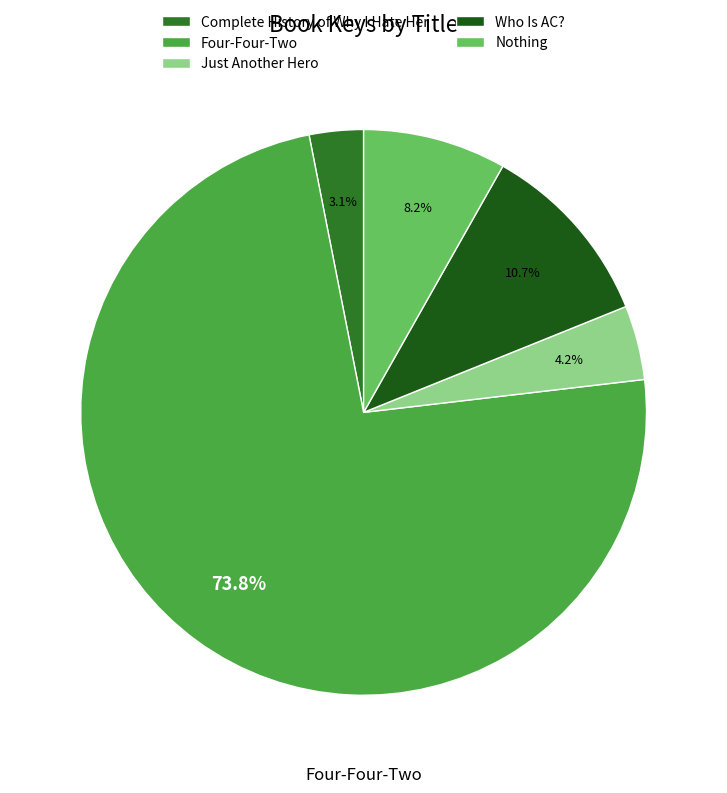

To the nearest percent, what is the difference between the largest and smallest slice percentages?

71%